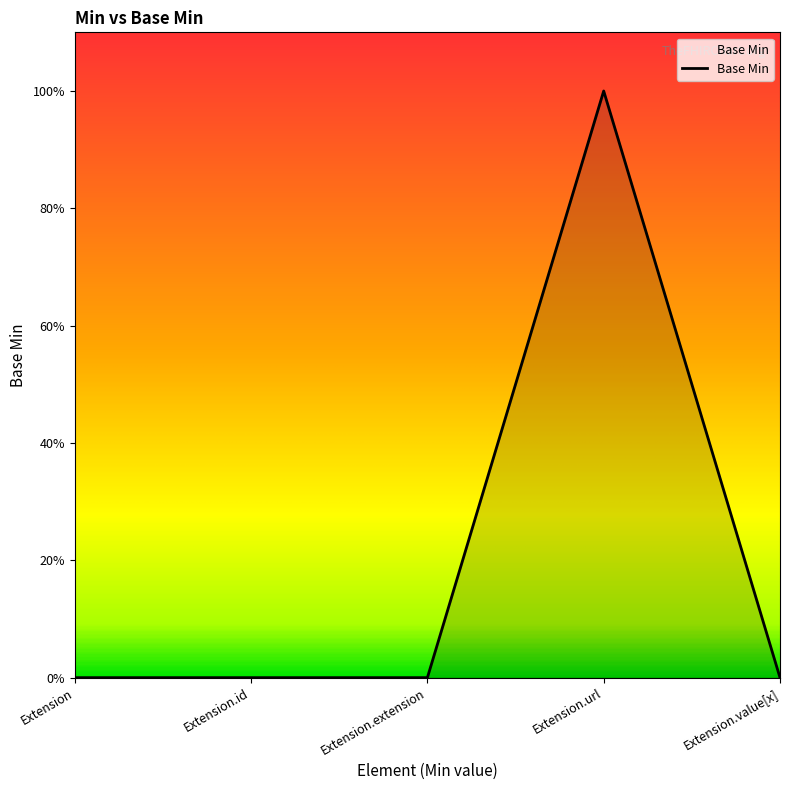

Is this an area chart (filled region under the line)?

Yes